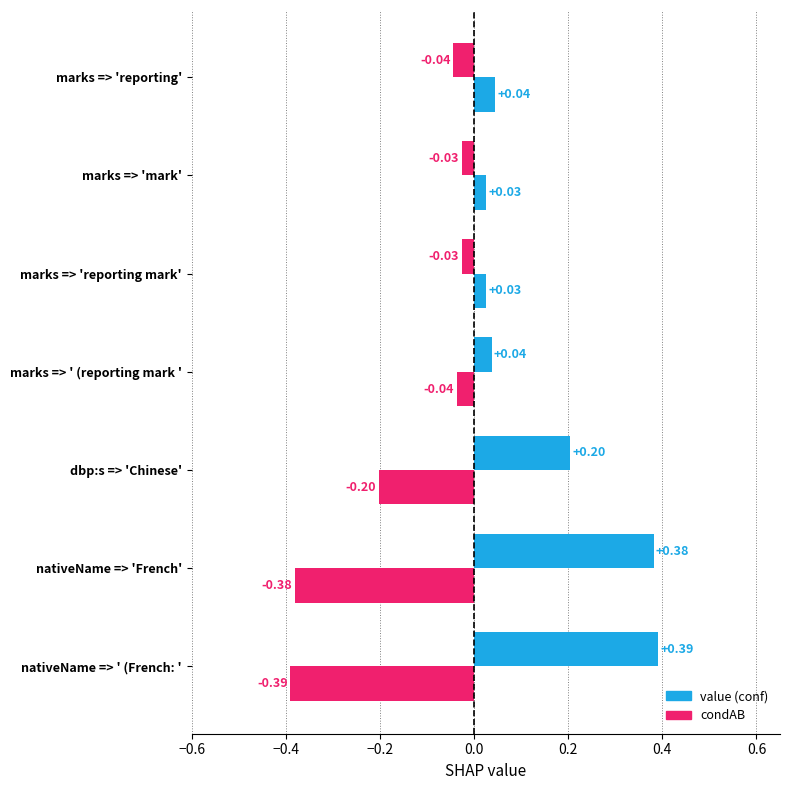

Which series has the widest spread of values?

value